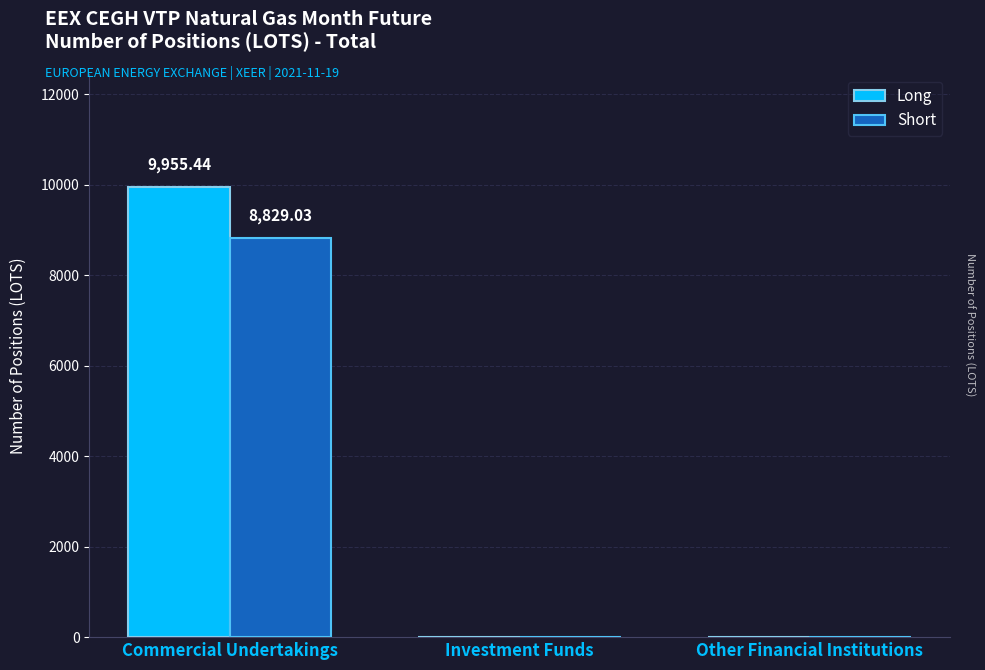

Reading left to right, transcribe all the data shown in this chart.

Long: Commercial Undertakings=9955.4	Investment Funds=0.0	Other Financial Institutions=0.0
Short: Commercial Undertakings=8829.0	Investment Funds=0.0	Other Financial Institutions=0.0